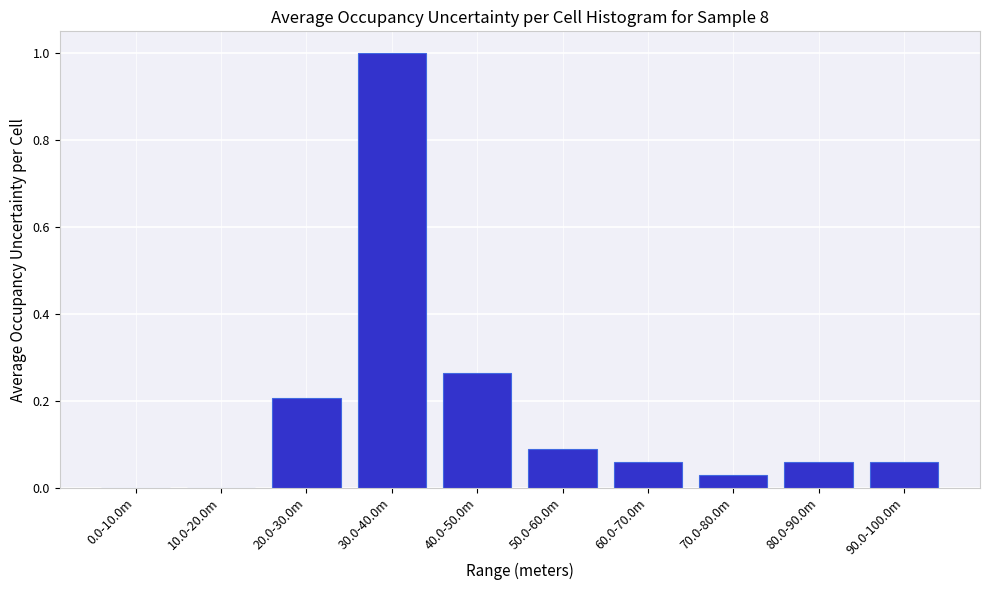

Between 20.0-30.0m and 70.0-80.0m, which is larger?

20.0-30.0m